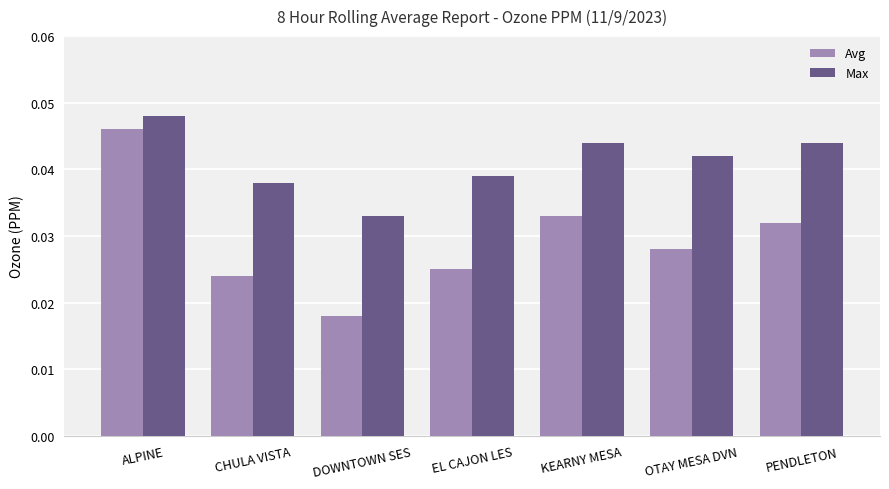

At which category does the chart reach its peak across all series?

ALPINE